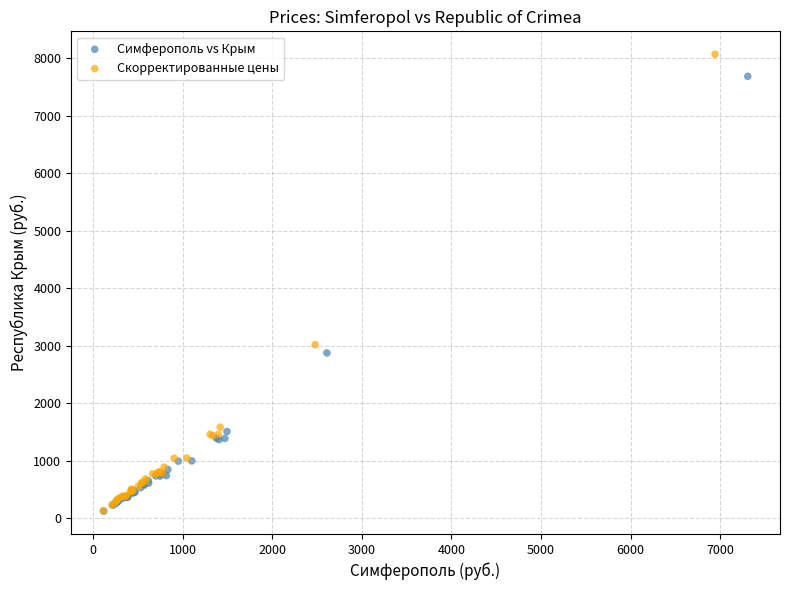

Which series has the largest Y range (max minus min)?

Скорректированные цены